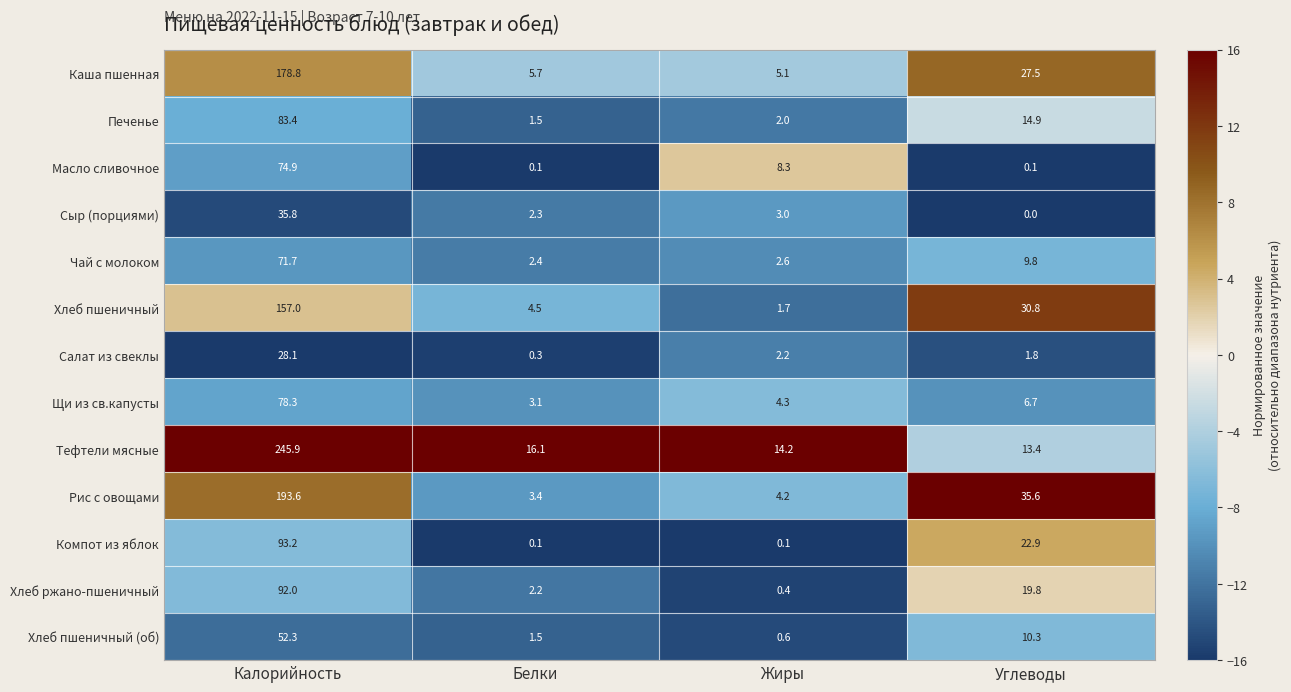

How many values in the Щи из св.капусты series exceed 6?

2